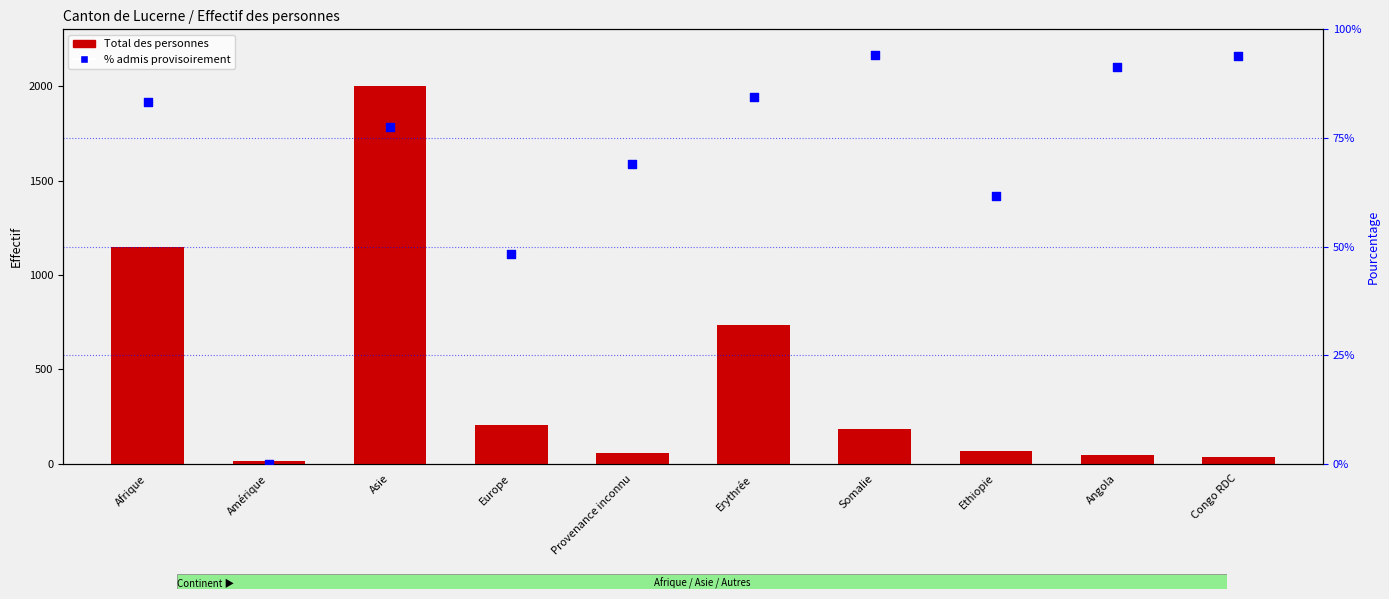

Is the value of Total des personnes at Angola greater than the value of % admis provisoirement at Asie?

No